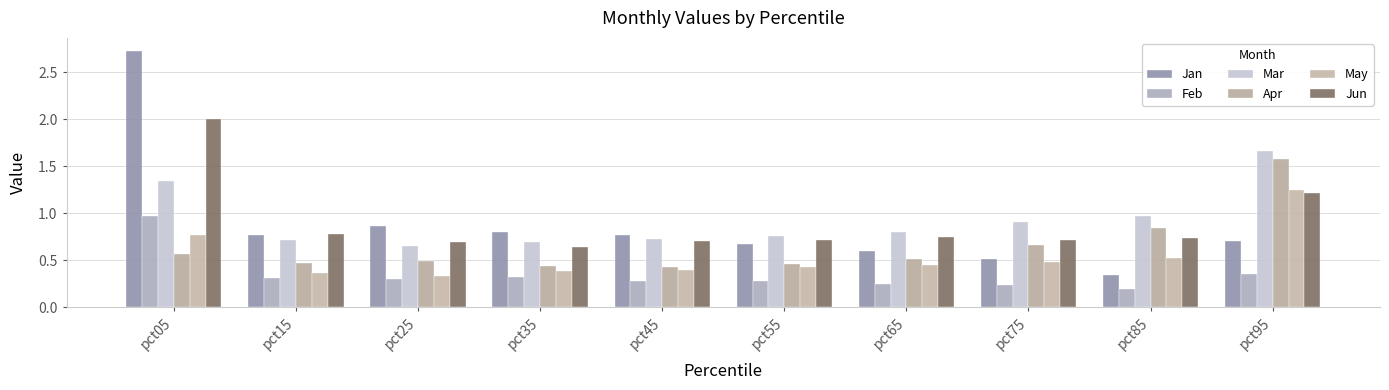

At pct45, list the series in order from largest to smallest.

Jan, Mar, Jun, Apr, May, Feb